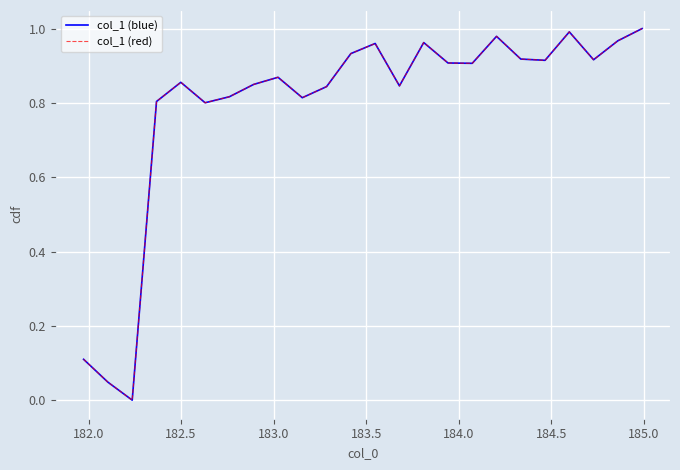

Rank the series by their maximum value, from lowest to highest.

col_1 (blue), col_1 (red)